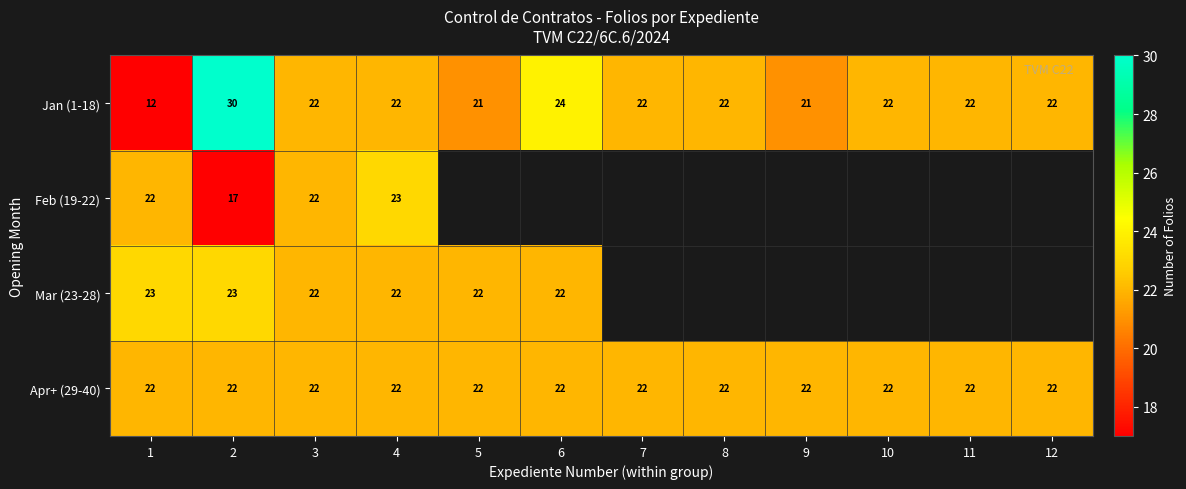

Rank the series at 2 from lowest to highest value.

Feb (19-22), Apr+ (29-40), Mar (23-28), Jan (1-18)